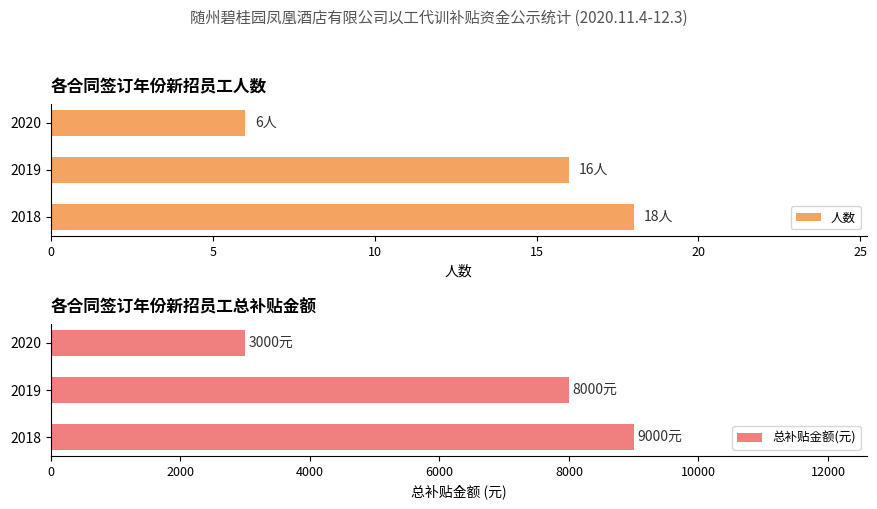

Does the chart contain stacked bars?

No